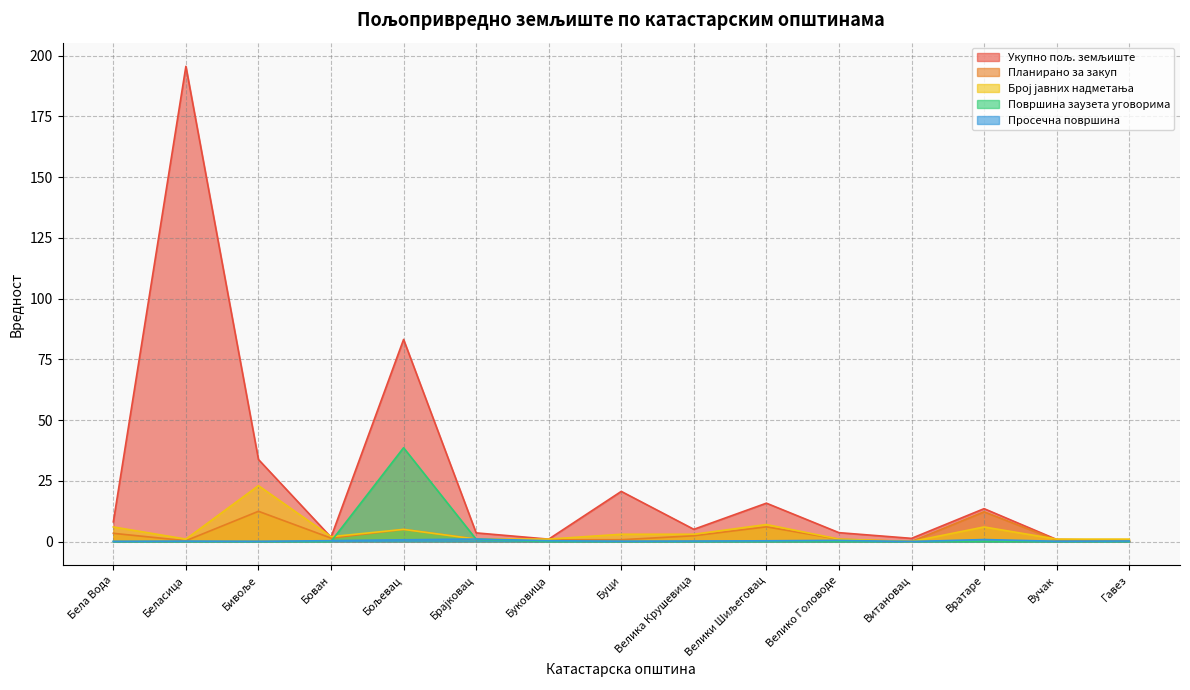

Reading right to left, list all the values displayed in this chart.

Укупно пољ. земљиште: 0.5	0.9	13.5	1.3	3.7	15.8	5.0	20.6	1.0	3.6	83.2	1.8	33.8	195.6	8.1
Планирано за закуп: 0.4	0.6	12.2	0.0	1.0	6.0	2.4	0.7	0.7	1.0	5.0	1.4	12.4	0.3	3.4
Број јавних надметања: 1.0	1.0	6.0	0.0	1.0	7.0	3.0	3.0	1.0	1.0	5.0	2.0	23.0	1.0	6.0
Површина заузета уговорима: 0.0	0.0	0.0	0.0	0.0	0.0	0.0	0.0	0.0	0.9	38.6	0.0	0.0	0.0	0.0
Просечна површина: 0.2	0.1	0.8	0.0	0.5	0.3	0.2	0.1	0.3	1.0	0.7	0.4	0.1	0.2	0.1